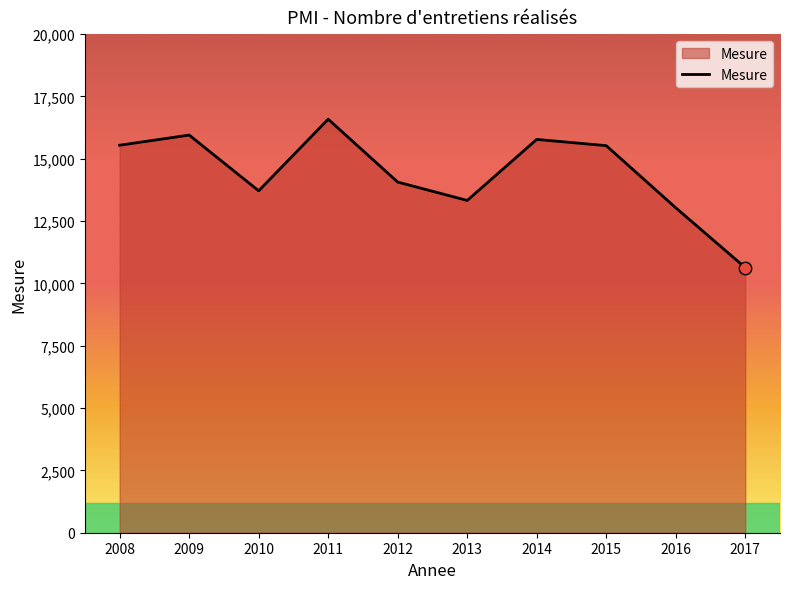

What is the change in value from 2011 to 2013?

-3259